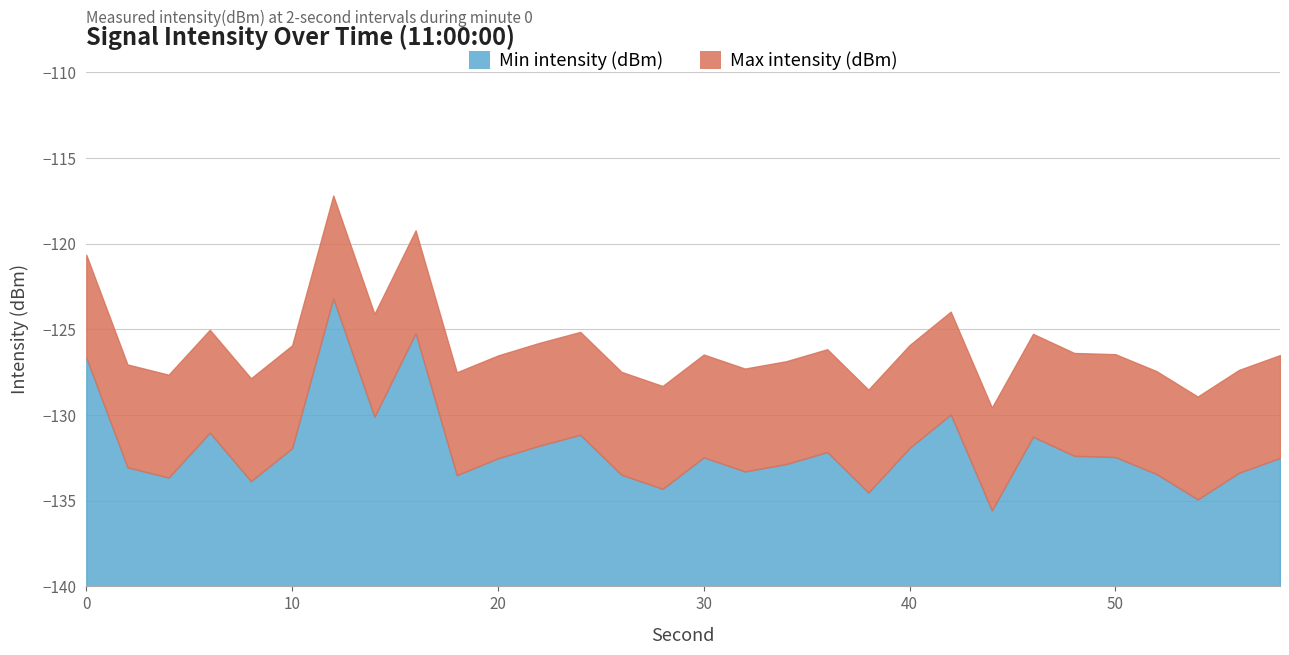

At which category does the chart reach its minimum across all series?

44